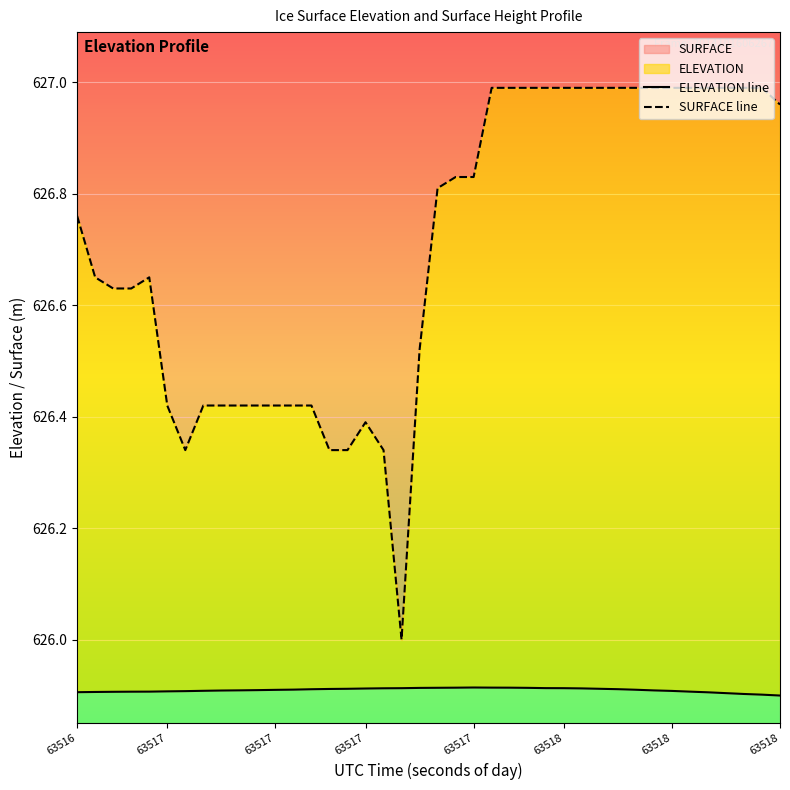

True or false: ELEVATION line and SURFACE line intersect in this chart.

False